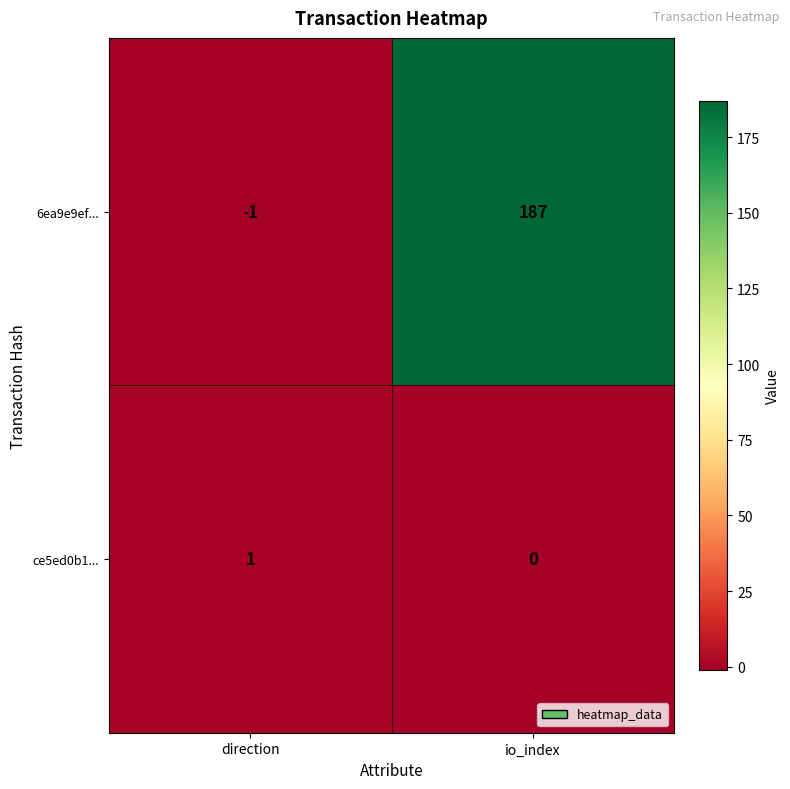

Between direction and io_index, which series saw the biggest shift?

6ea9e9ef...